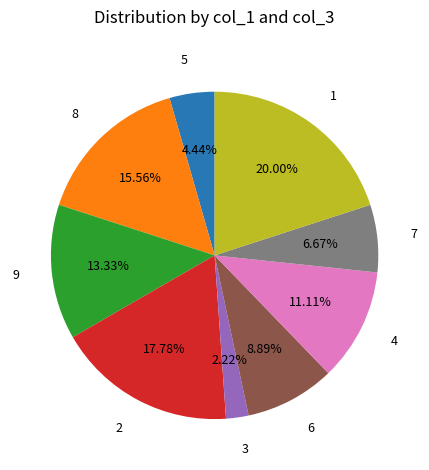

Which category has the smallest portion of the pie?

3